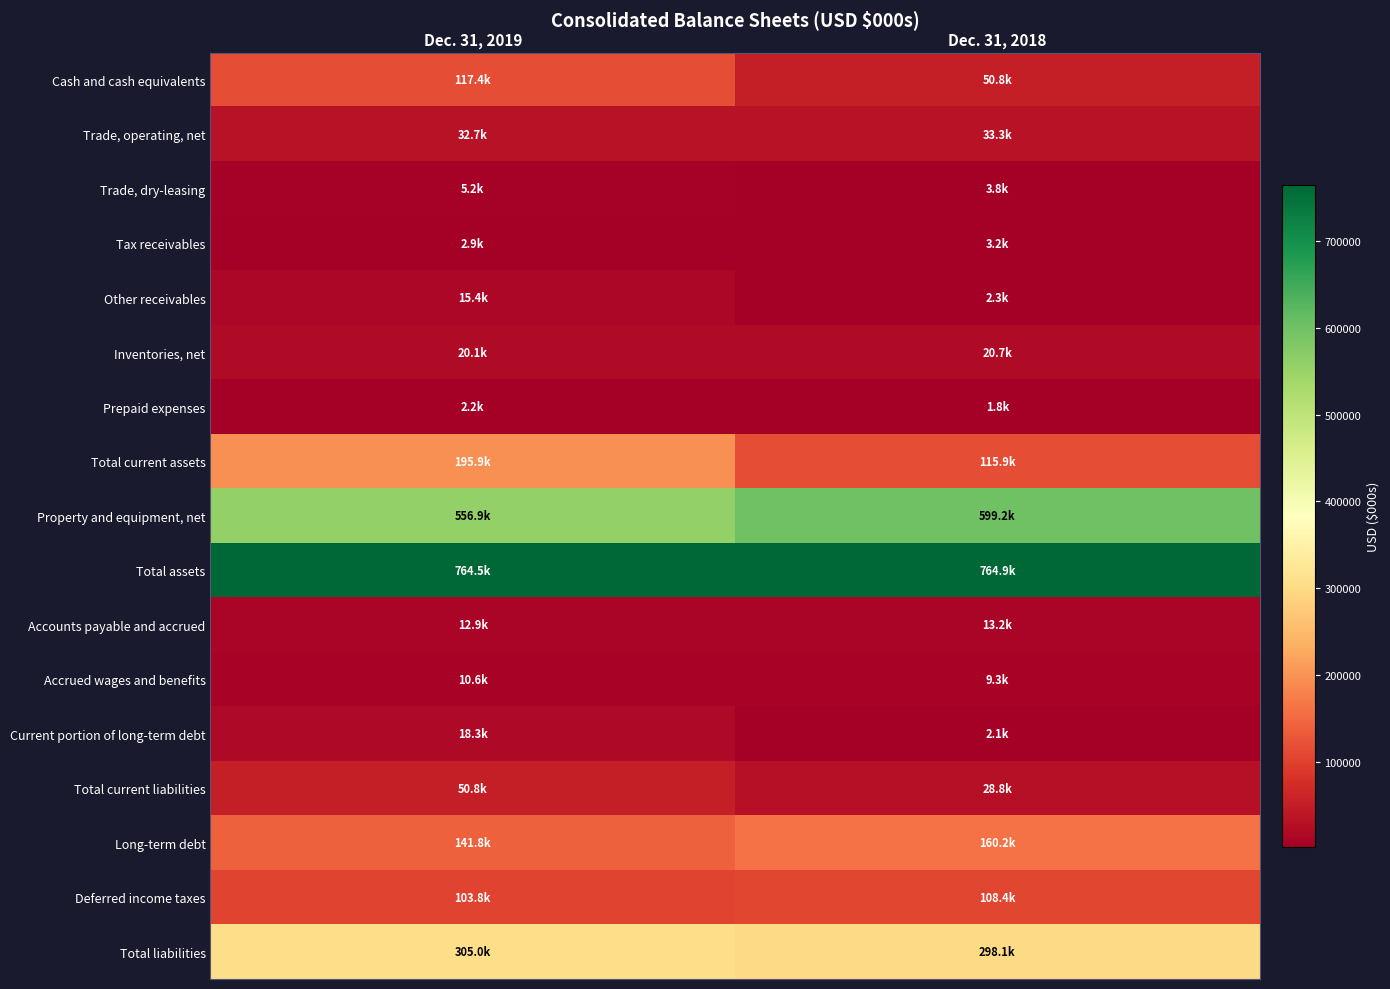

Reading right to left, what are all the values shown in this chart?

Cash and cash equivalents: Dec. 31, 2018=50753	Dec. 31, 2019=117366
Trade, operating, net: Dec. 31, 2018=33306	Dec. 31, 2019=32730
Trade, dry-leasing: Dec. 31, 2018=3803	Dec. 31, 2019=5234
Tax receivables: Dec. 31, 2018=3187	Dec. 31, 2019=2860
Other receivables: Dec. 31, 2018=2343	Dec. 31, 2019=15421
Inventories, net: Dec. 31, 2018=20673	Dec. 31, 2019=20066
Prepaid expenses: Dec. 31, 2018=1807	Dec. 31, 2019=2184
Total current assets: Dec. 31, 2018=115872	Dec. 31, 2019=195861
Property and equipment, net: Dec. 31, 2018=599194	Dec. 31, 2019=556899
Total assets: Dec. 31, 2018=764863	Dec. 31, 2019=764515
Accounts payable and accrued: Dec. 31, 2018=13161	Dec. 31, 2019=12923
Accrued wages and benefits: Dec. 31, 2018=9267	Dec. 31, 2019=10554
Current portion of long-term debt: Dec. 31, 2018=2058	Dec. 31, 2019=18317
Total current liabilities: Dec. 31, 2018=28804	Dec. 31, 2019=50776
Long-term debt: Dec. 31, 2018=160217	Dec. 31, 2019=141832
Deferred income taxes: Dec. 31, 2018=108357	Dec. 31, 2019=103793
Total liabilities: Dec. 31, 2018=298125	Dec. 31, 2019=304961